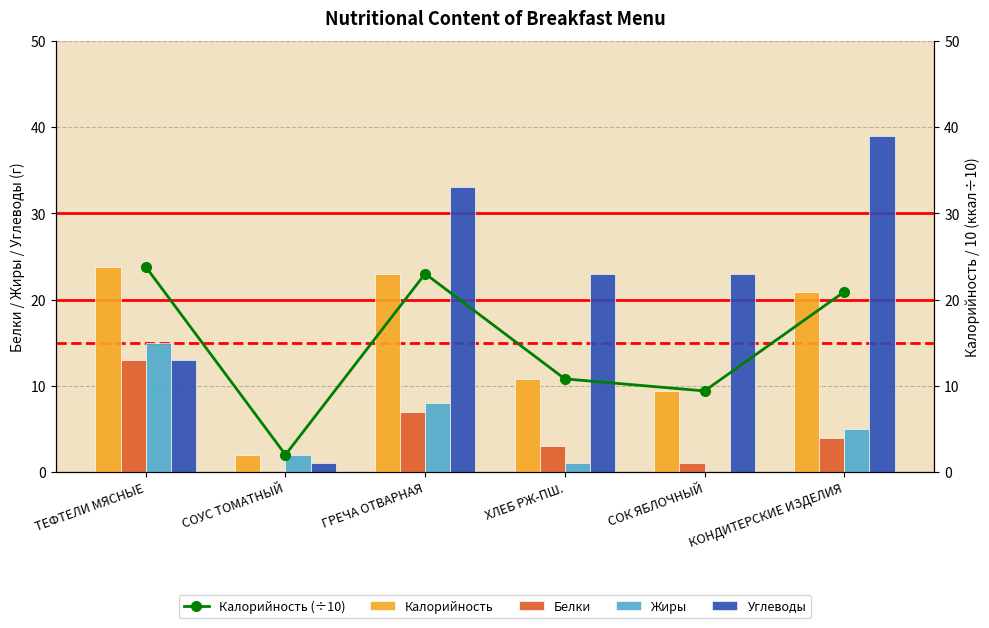

Is it true that Жиры equals 0.0 at СОК ЯБЛОЧНЫЙ?

True